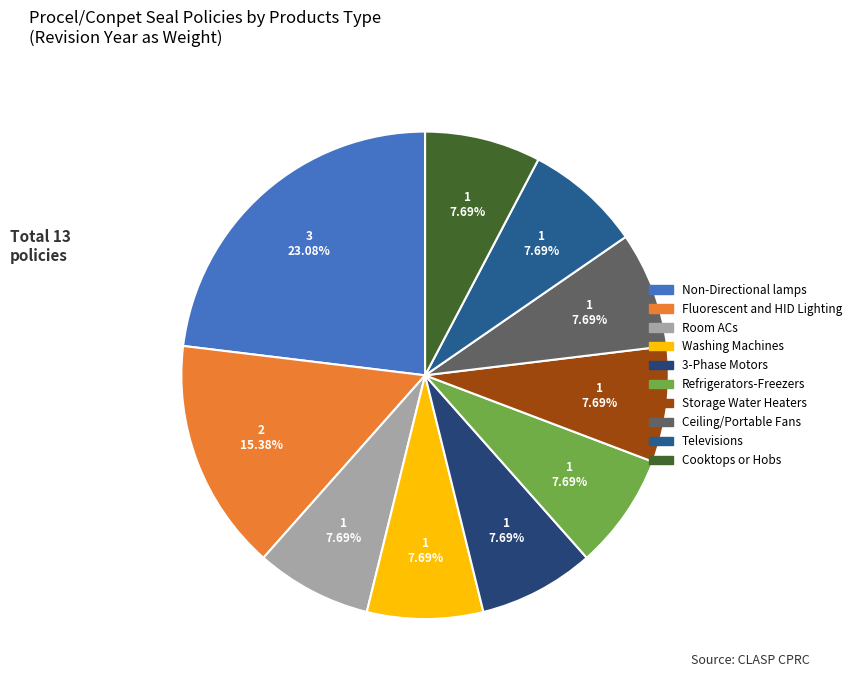

What percentage is the Washing Machines slice, to the nearest percent?

8%